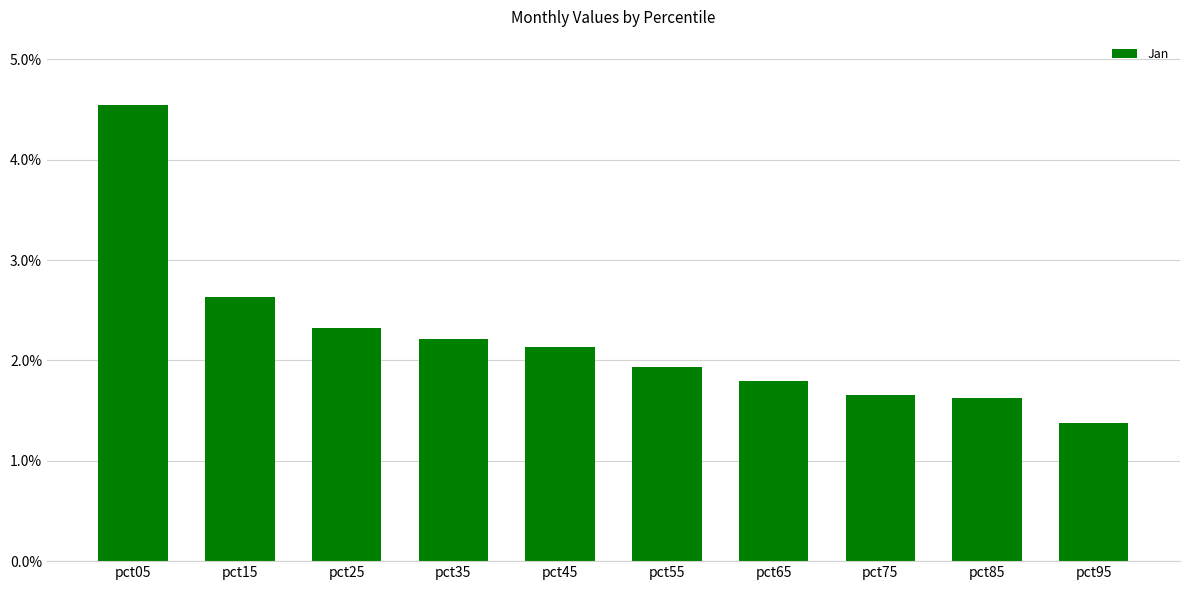

Which category has the lowest value across all series?

pct95